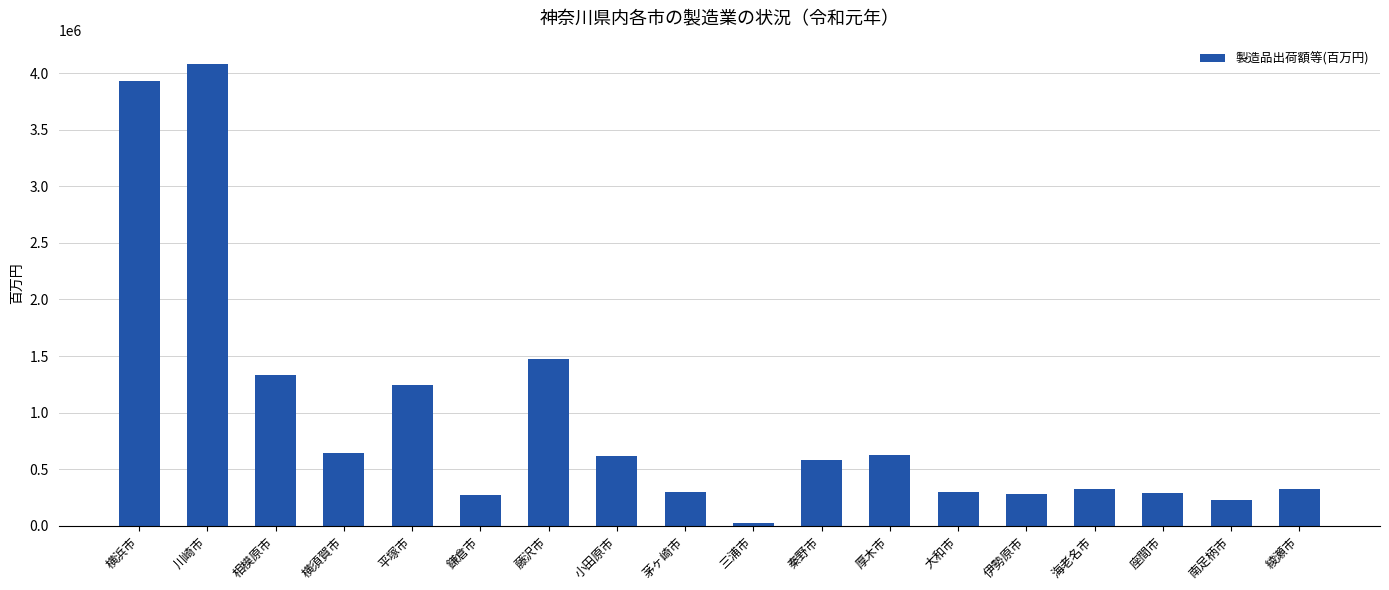

Which label corresponds to the smallest value in the chart?

三浦市